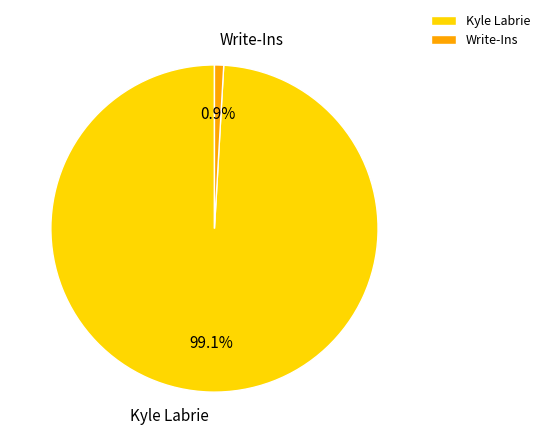

What portion of the pie excludes Kyle Labrie?

0.9%